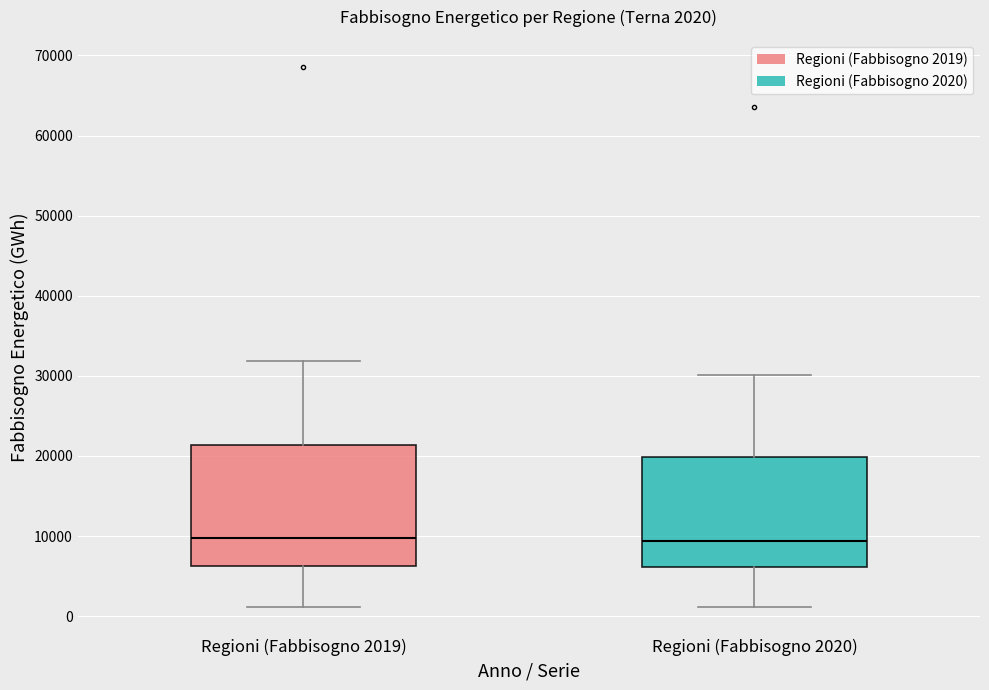

Which box is the tallest, from its lower edge to its upper edge?

Regioni (Fabbisogno 2019)